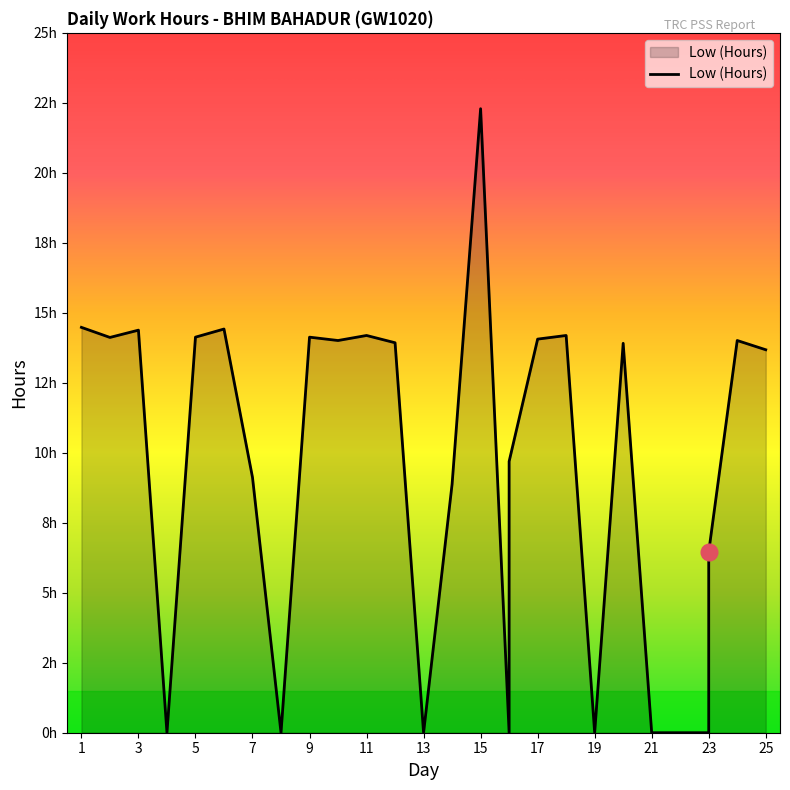

Reading left to right, list all the values displayed in this chart.

14.5	14.1	14.4	0.0	14.1	14.4	9.1	0.0	14.1	14.0	14.2	13.9	0.0	8.9	22.3	0.0	9.7	14.1	14.2	0.0	13.9	0.0	0.0	0.0	6.5	14.0	13.7